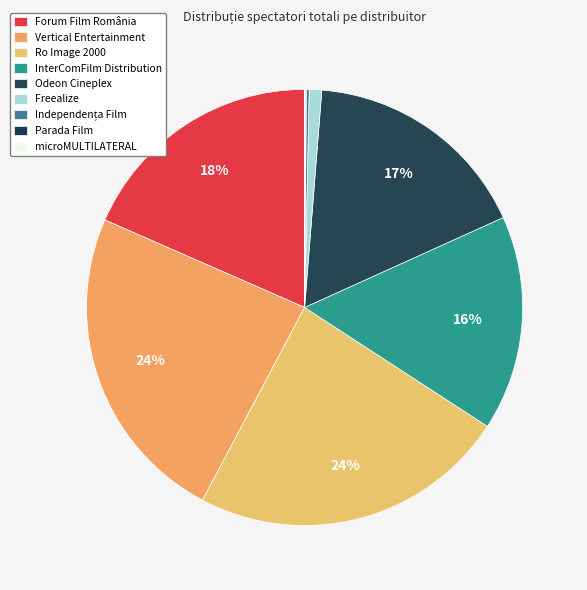

The Freealize slice represents 1% of the pie. True or false?

True